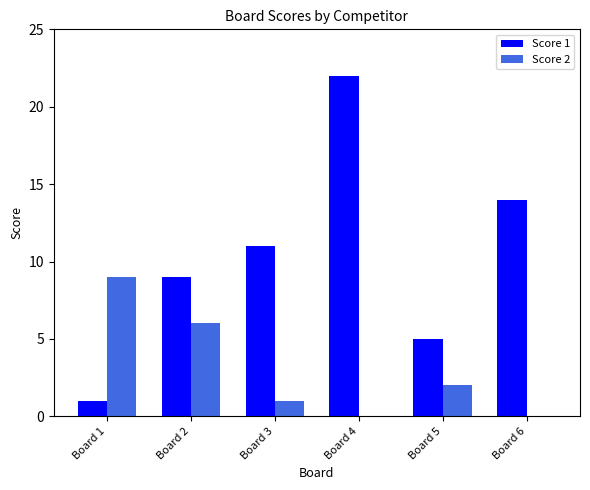

Reading right to left, list all the values displayed in this chart.

Score 1: 14	5	22	11	9	1
Score 2: 0	2	0	1	6	9